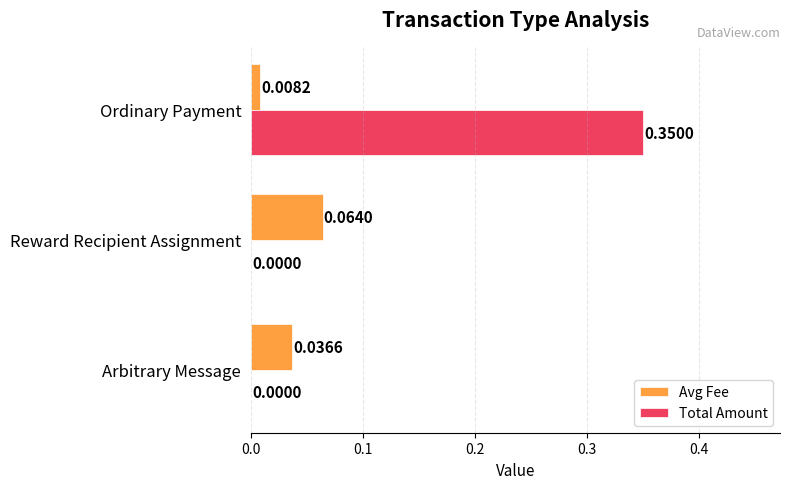

Which category has the highest value across all series?

Ordinary Payment